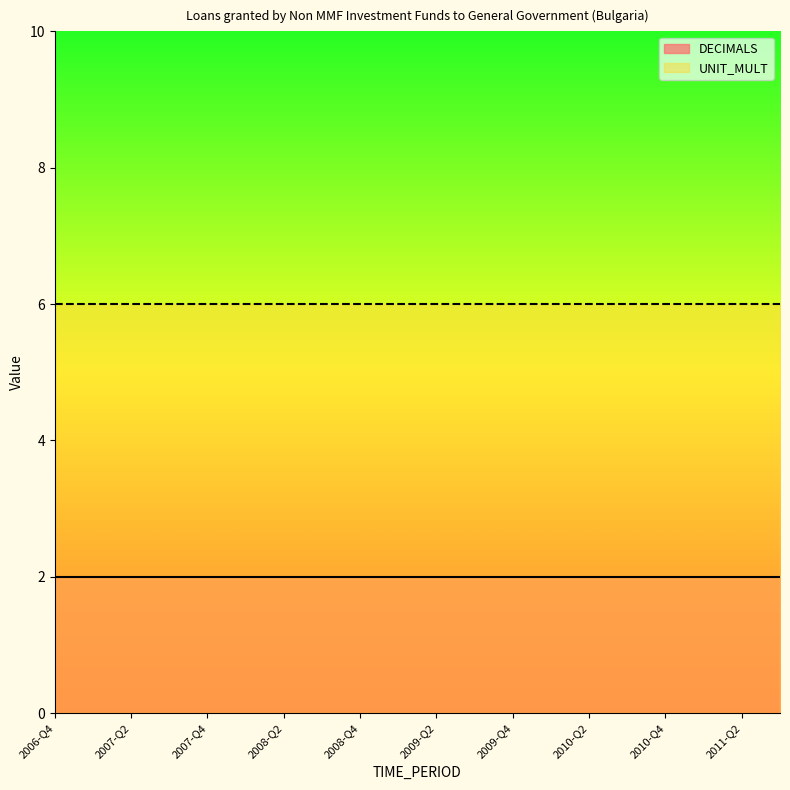

Which category has the highest value in the UNIT_MULT series?

2006-Q4